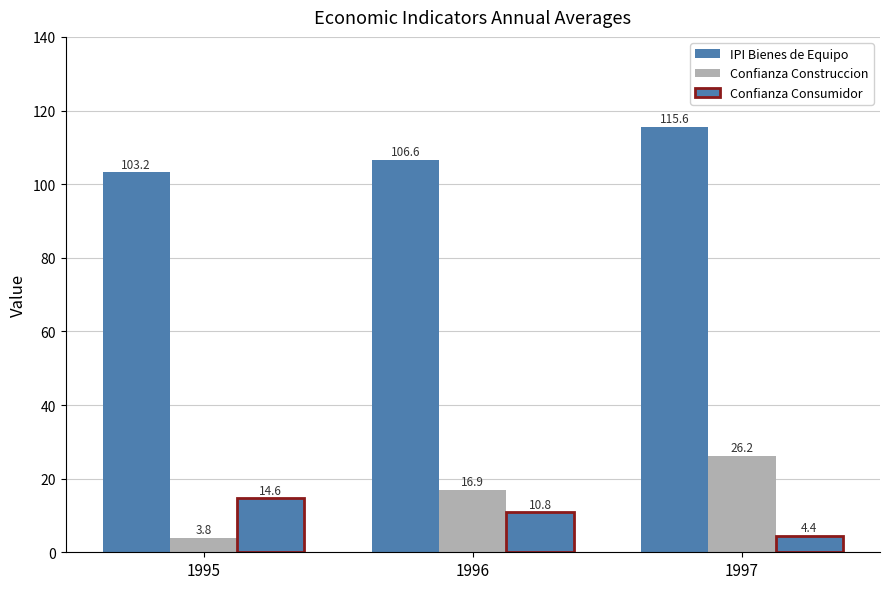

Reading right to left, transcribe all the data shown in this chart.

IPI Bienes de Equipo: 1997=115.6	1996=106.6	1995=103.2
Confianza Construccion: 1997=26.2	1996=16.9	1995=3.8
Confianza Consumidor: 1997=4.4	1996=10.8	1995=14.6